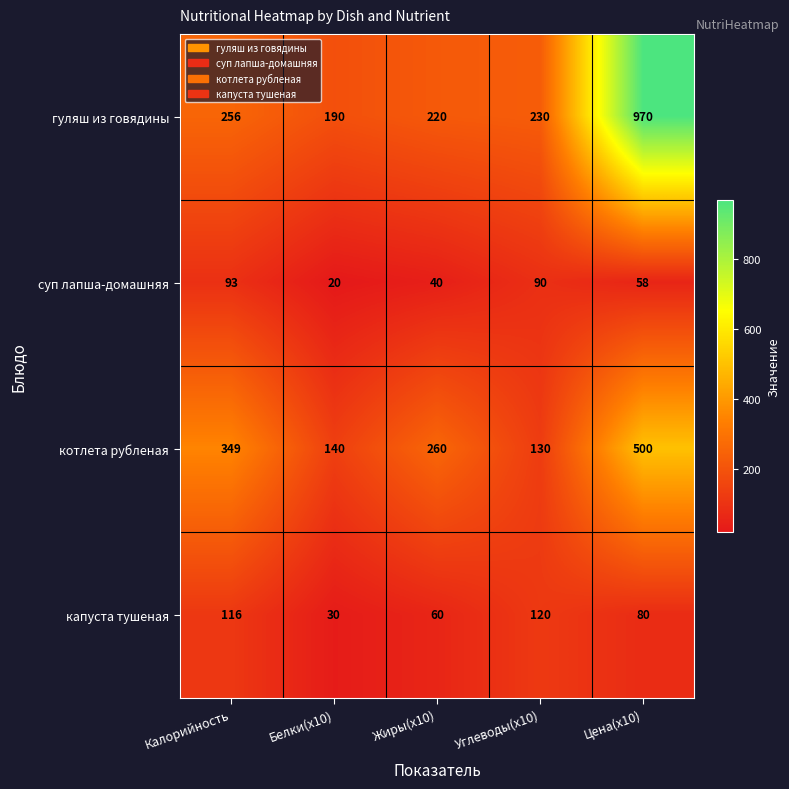

What is the average value of the гуляш из говядины series?

373